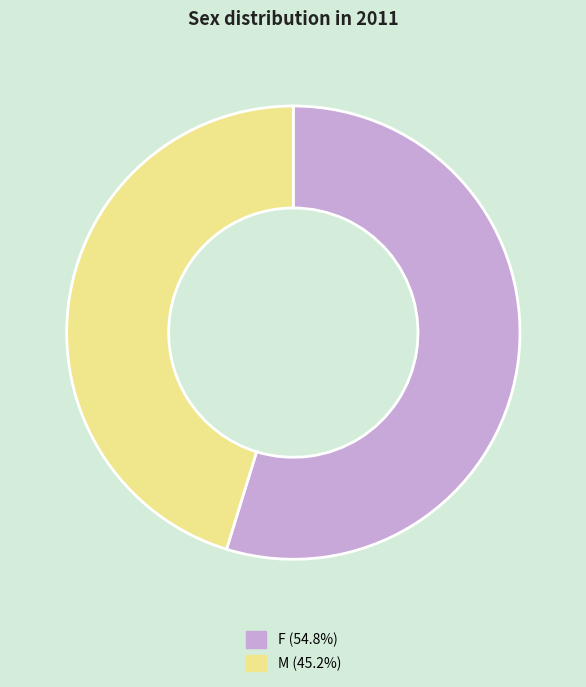

Which slice is the smallest?

M